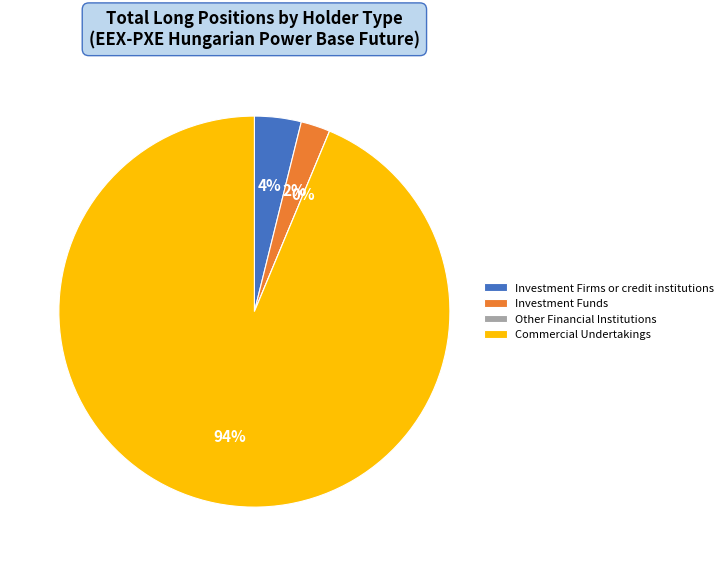

What is the change in value from Investment Funds to Commercial Undertakings?

+12773794